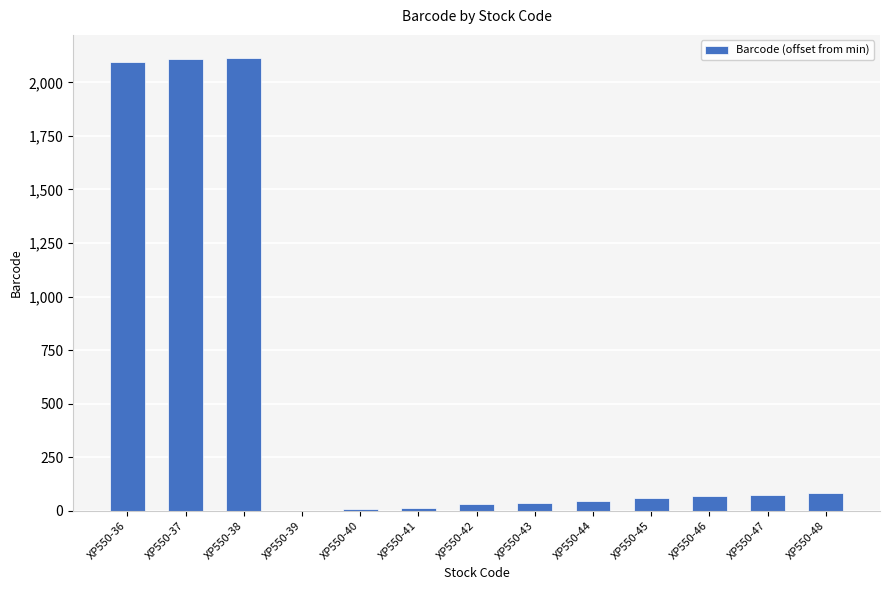

Between XP550-46 and XP550-36, which is larger?

XP550-36